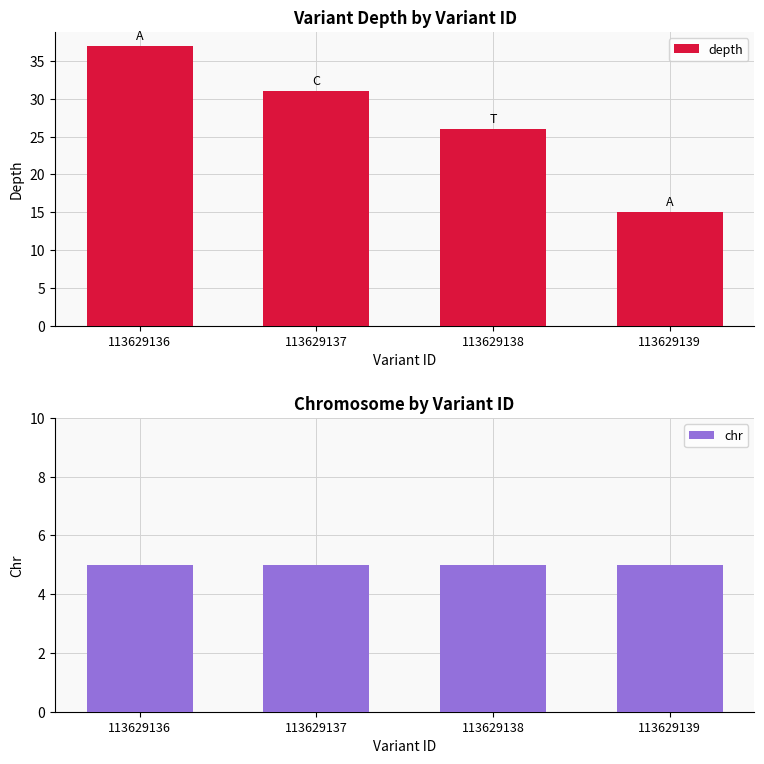

Count the number of data series in this chart.

2